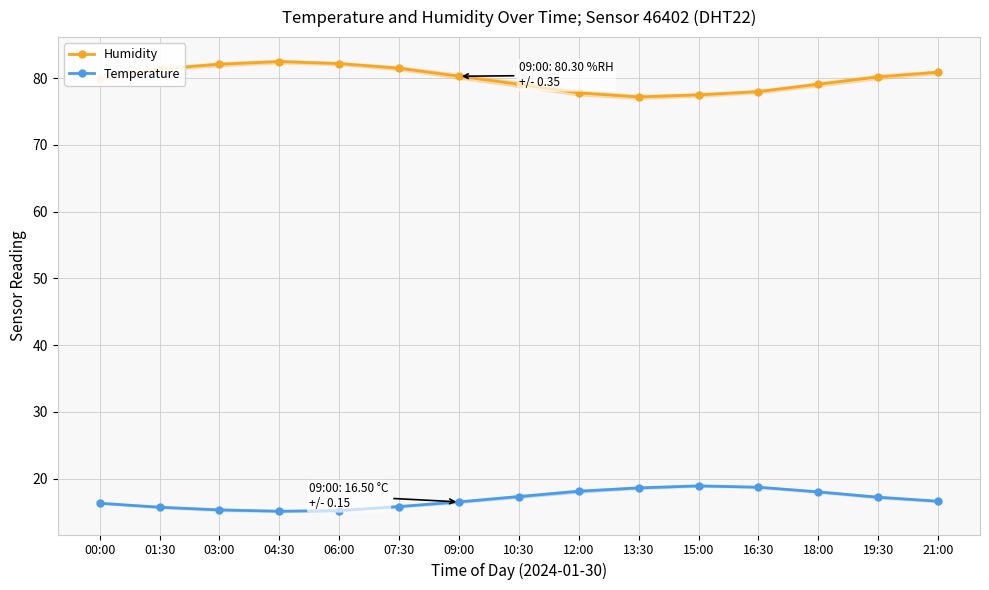

What is the sum of the Temperature values at 21:00 and 09:00?

33.1